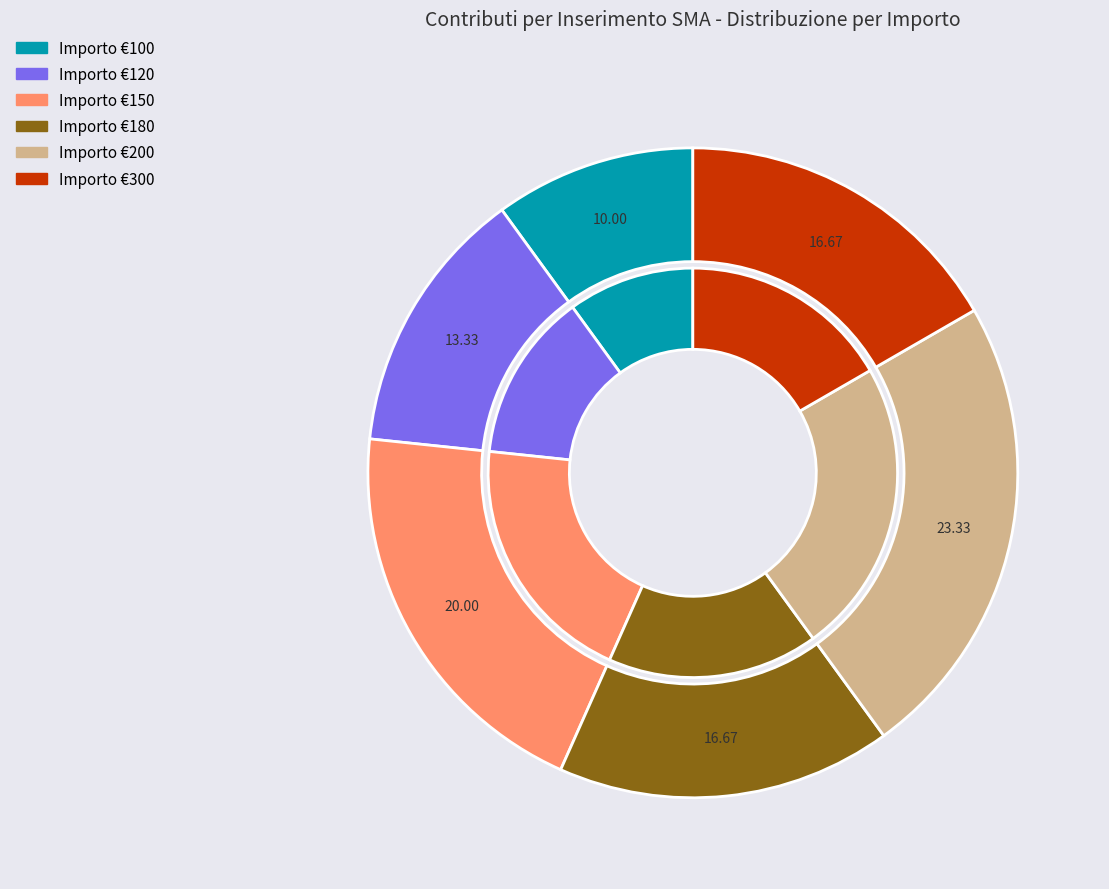

What is the change in value from 150 to 200?

+1